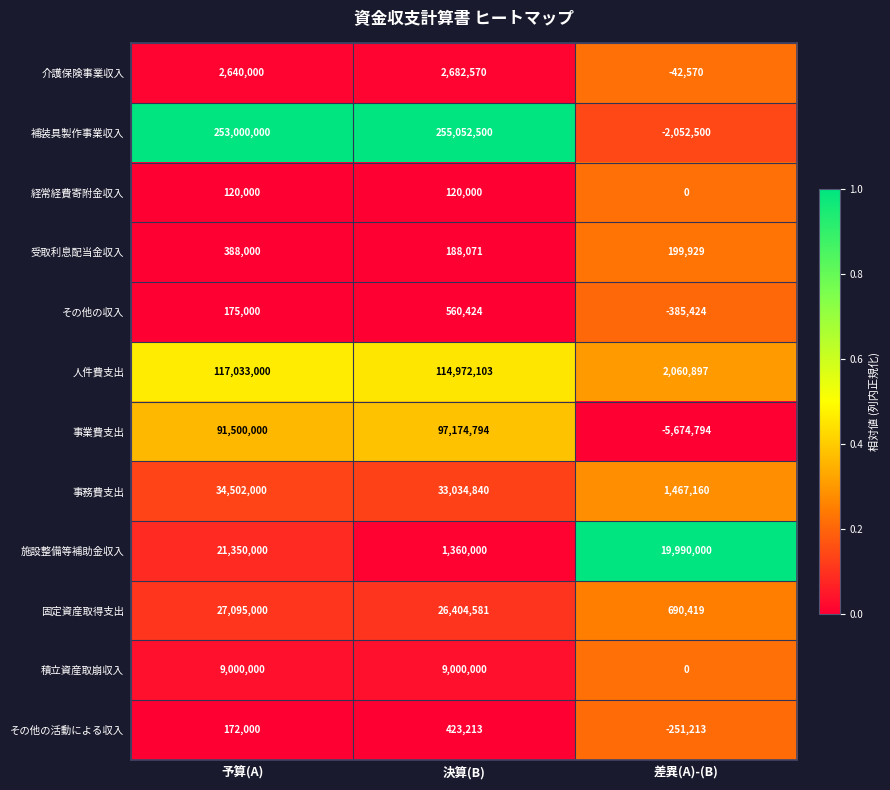

Rank the series at 予算(A) from lowest to highest value.

経常経費寄附金収入, その他の活動による収入, その他の収入, 受取利息配当金収入, 介護保険事業収入, 積立資産取崩収入, 施設整備等補助金収入, 固定資産取得支出, 事務費支出, 事業費支出, 人件費支出, 補装具製作事業収入